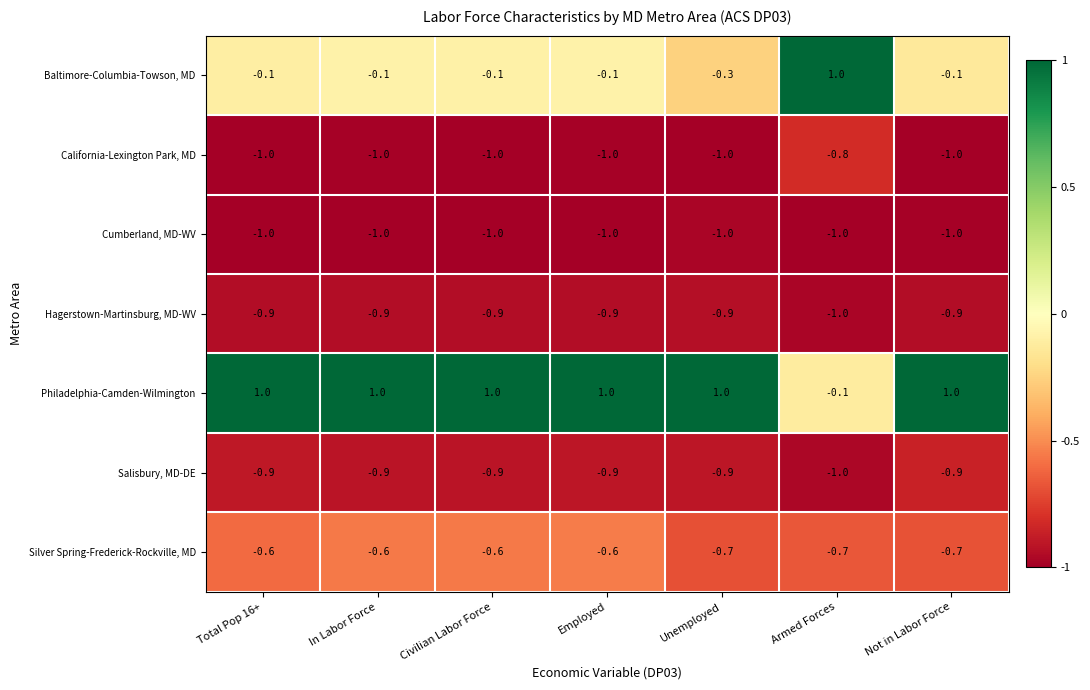

What is the total value across all series at Armed Forces?

-3.6